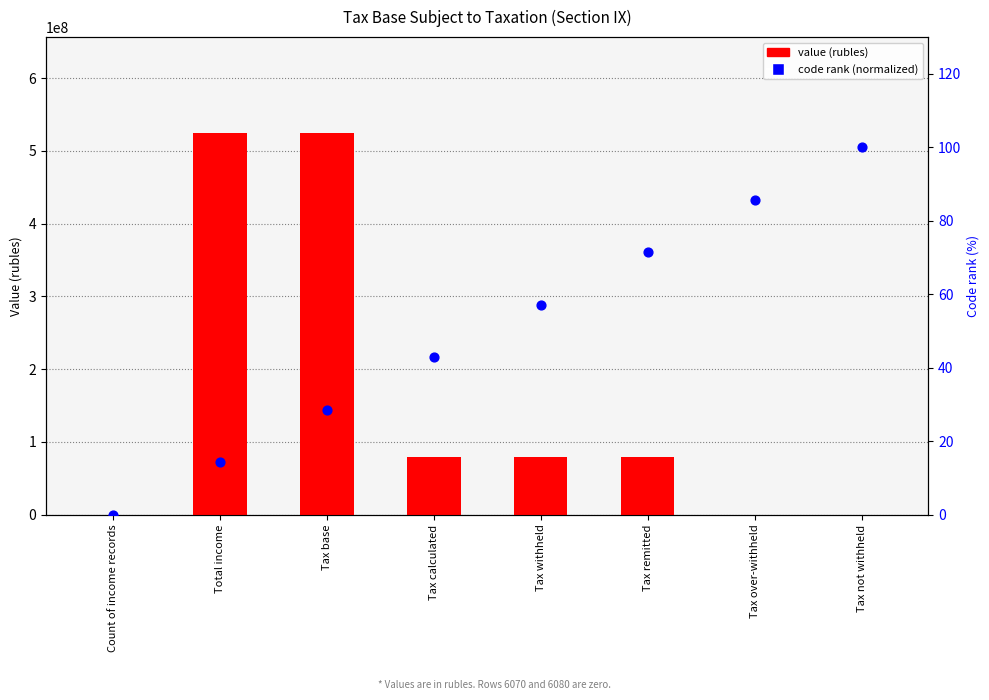

Which series has the largest total across all categories?

Value (rubles)